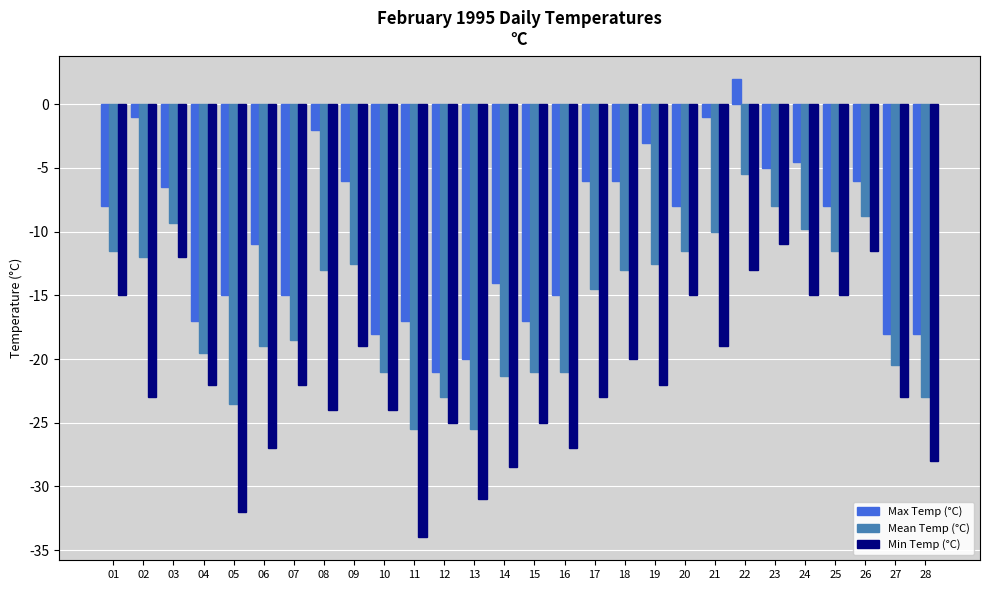

What is the sum of the Max Temp (°C) values at 26 and 18?

-12.0